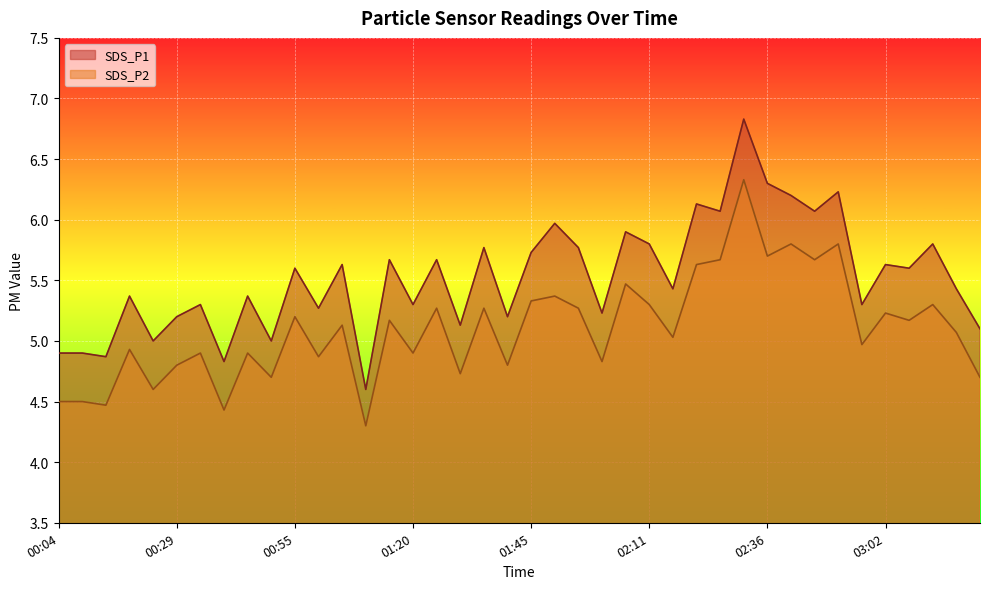

Reading left to right, list all the values displayed in this chart.

SDS_P1: 00:04=4.9	00:09=4.9	00:14=4.9	00:19=5.4	00:24=5.0	00:29=5.2	00:35=5.3	00:40=4.8	00:45=5.4	00:50=5.0	00:55=5.6	01:00=5.3	01:05=5.6	01:10=4.6	01:15=5.7	01:20=5.3	01:25=5.7	01:30=5.1	01:35=5.8	01:40=5.2	01:45=5.7	01:51=6.0	01:56=5.8	02:01=5.2	02:06=5.9	02:11=5.8	02:16=5.4	02:21=6.1	02:26=6.1	02:31=6.8	02:36=6.3	02:41=6.2	02:46=6.1	02:51=6.2	02:57=5.3	03:02=5.6	03:07=5.6	03:12=5.8	03:17=5.4	03:22=5.1
SDS_P2: 00:04=4.5	00:09=4.5	00:14=4.5	00:19=4.9	00:24=4.6	00:29=4.8	00:35=4.9	00:40=4.4	00:45=4.9	00:50=4.7	00:55=5.2	01:00=4.9	01:05=5.1	01:10=4.3	01:15=5.2	01:20=4.9	01:25=5.3	01:30=4.7	01:35=5.3	01:40=4.8	01:45=5.3	01:51=5.4	01:56=5.3	02:01=4.8	02:06=5.5	02:11=5.3	02:16=5.0	02:21=5.6	02:26=5.7	02:31=6.3	02:36=5.7	02:41=5.8	02:46=5.7	02:51=5.8	02:57=5.0	03:02=5.2	03:07=5.2	03:12=5.3	03:17=5.1	03:22=4.7